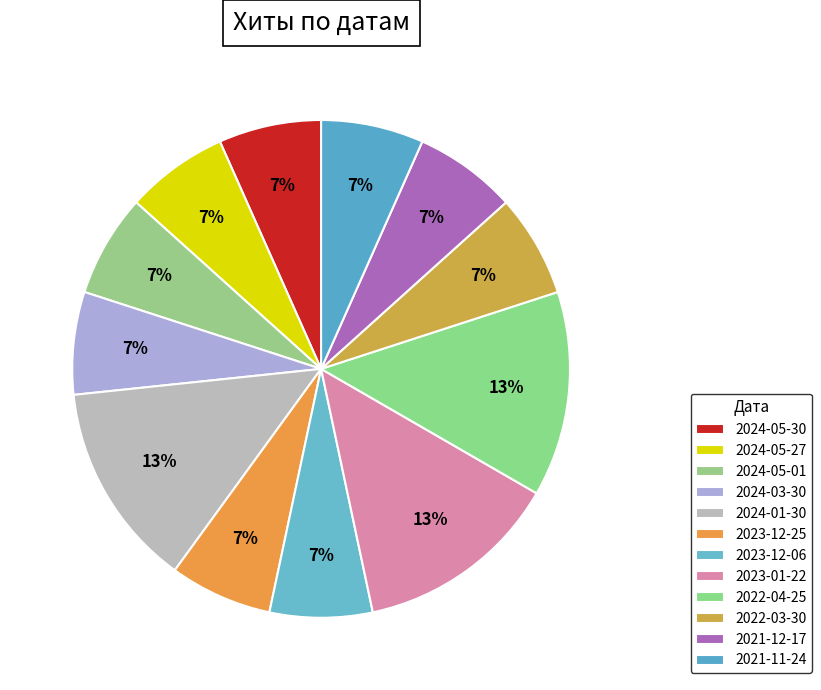

Which slice is the largest?

2024-01-30